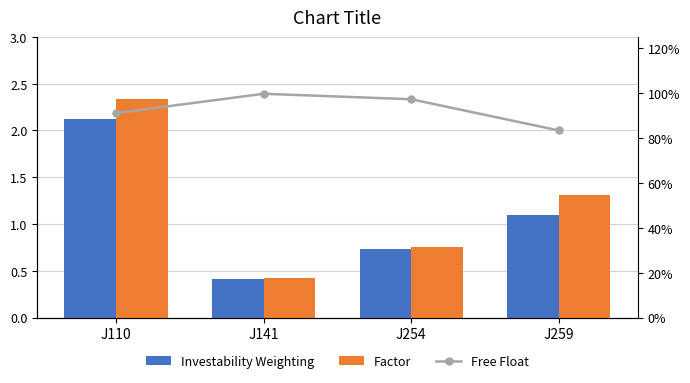

How many data points does each series have?

4